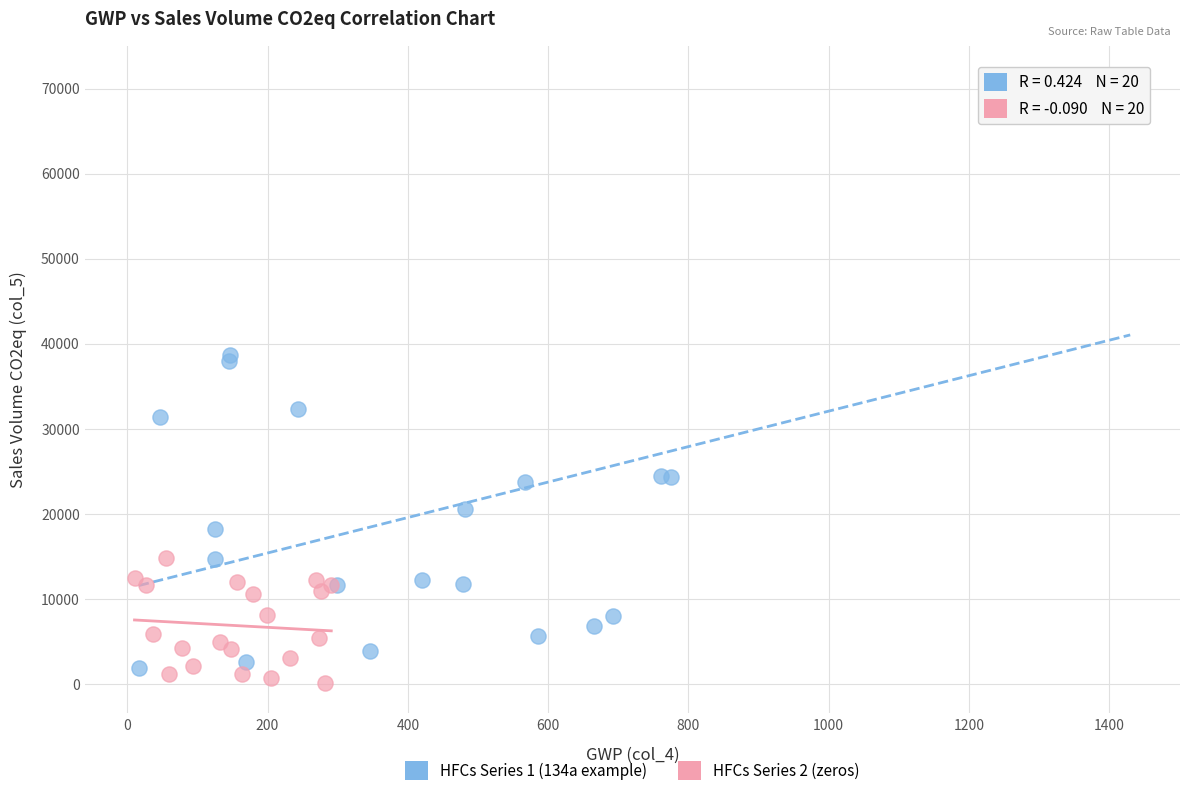

Which series has the largest Y range (max minus min)?

HFCs Series 1 (134a example)